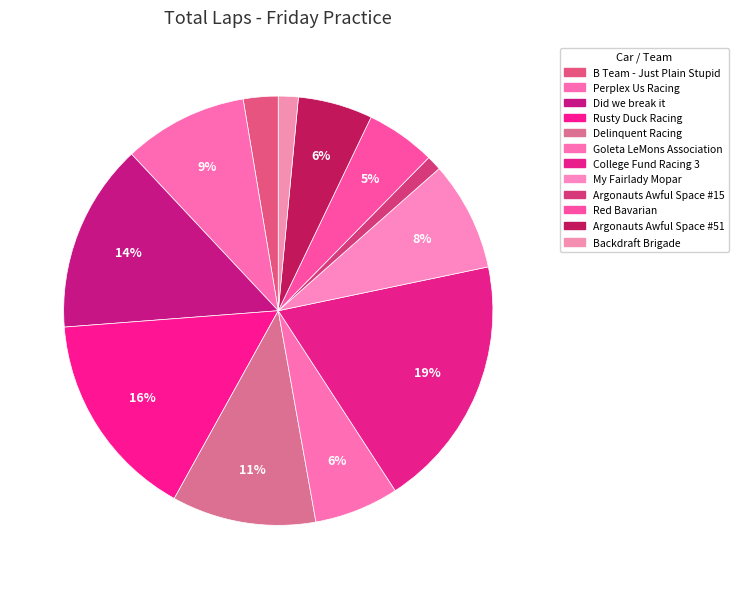

Count the number of slices in the pie.

12